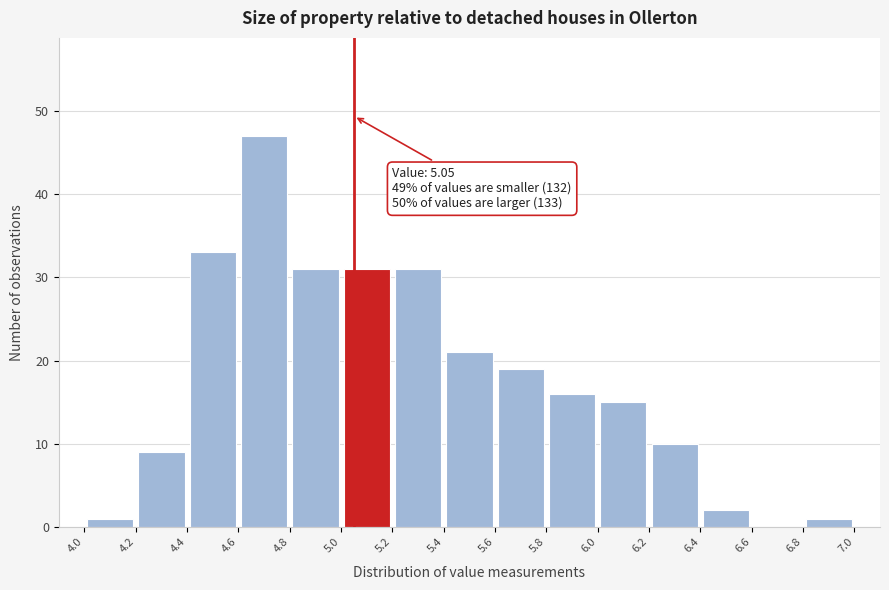

Which range on the x-axis has the tallest bar?

4.6 to 4.8